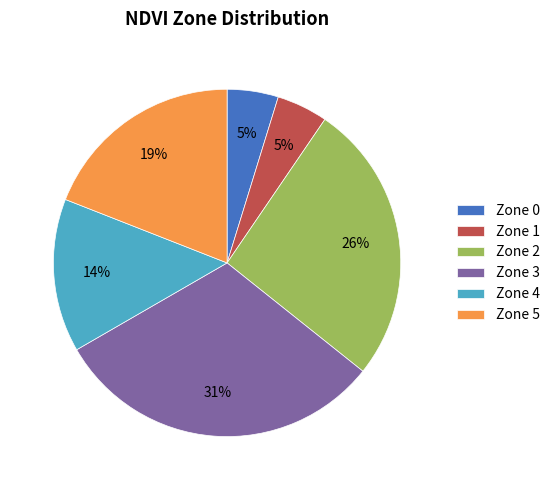

Which slice is the largest?

Zone 3